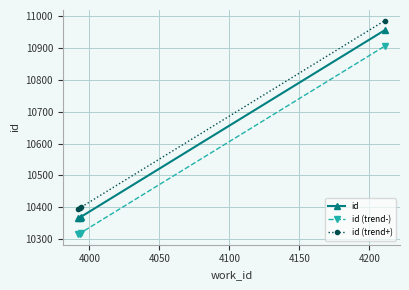

What is the maximum value for id?

10956